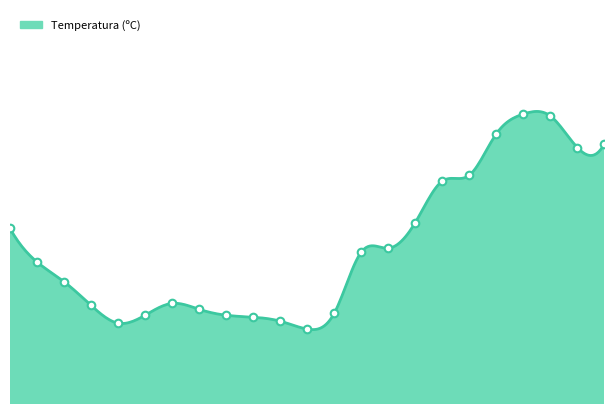

Which has a higher value, 17:00 or 06:00?

17:00